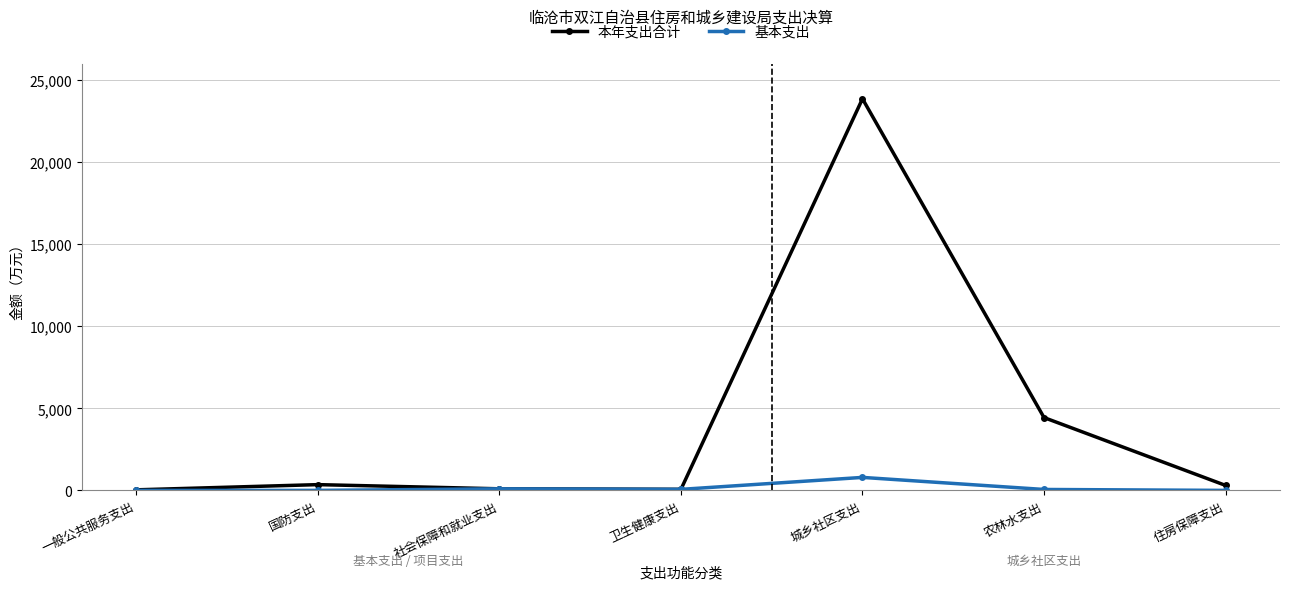

True or false: 本年支出合计 has more than 1 points higher than both neighbors.

True